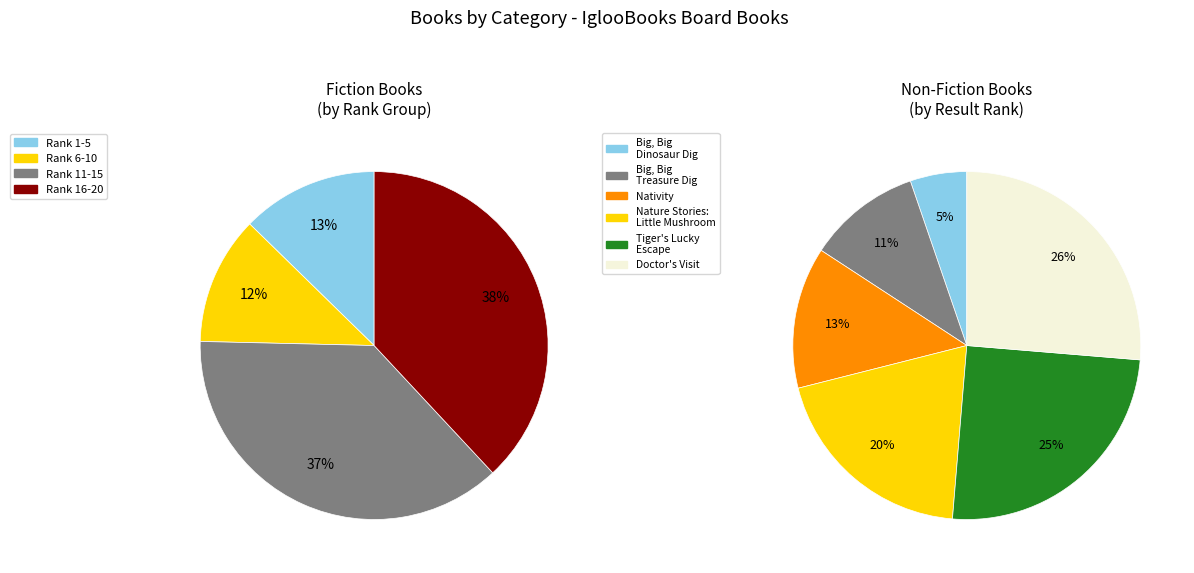

Is it true that Non fiction is 19% of the pie?

False